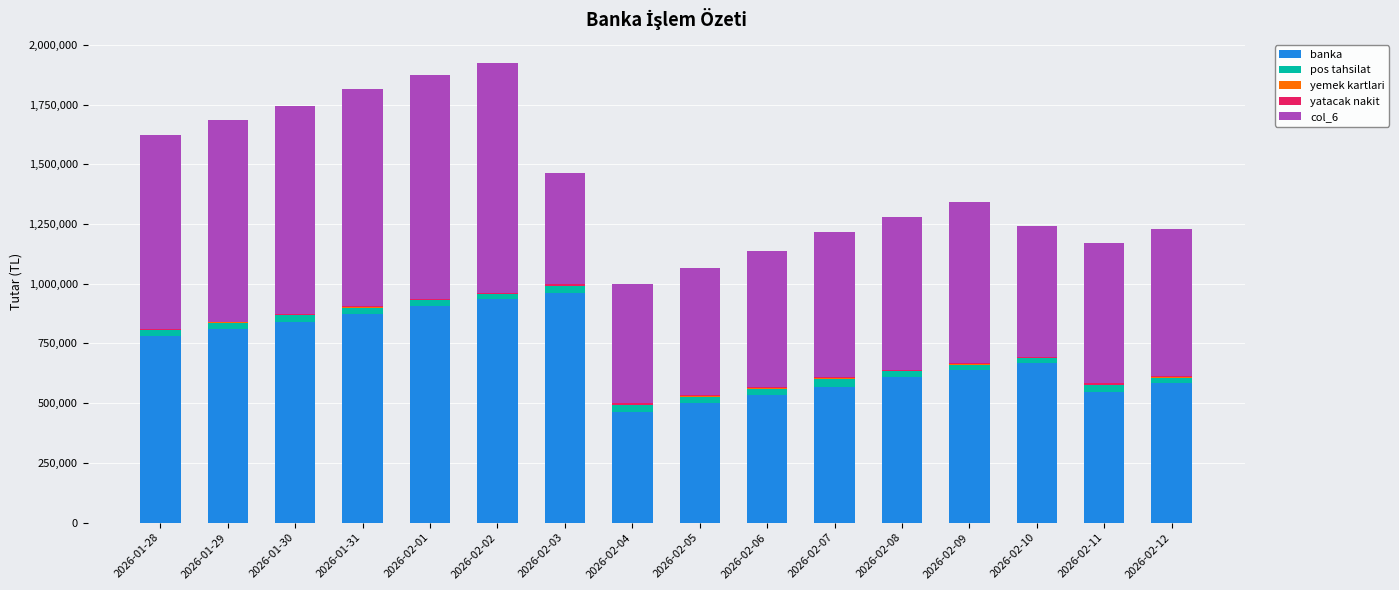

What is the highest value of the banka series?

962140.4